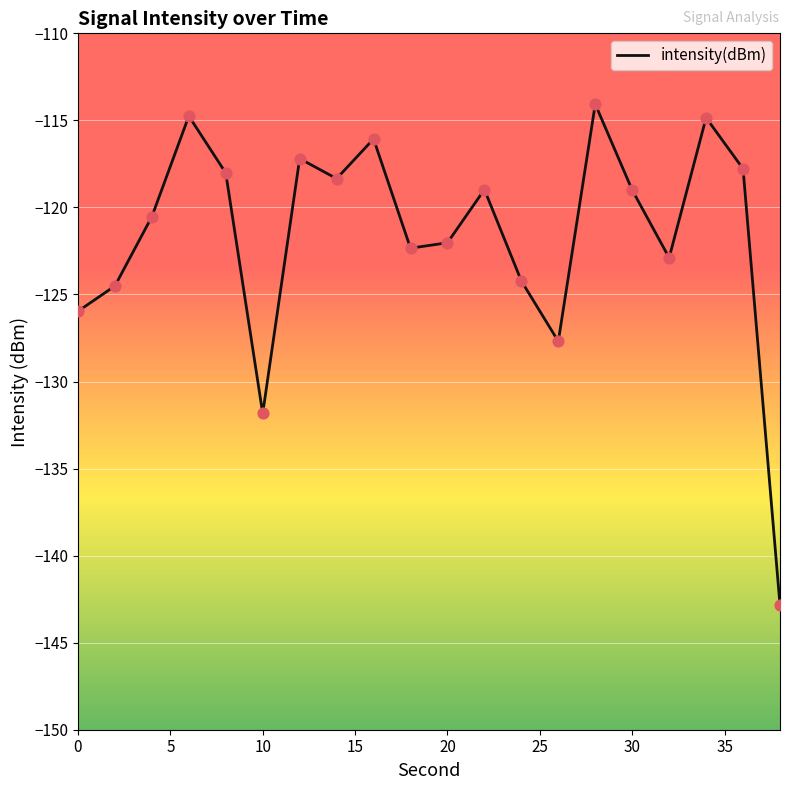

What is the difference between the maximum and minimum values?

28.8